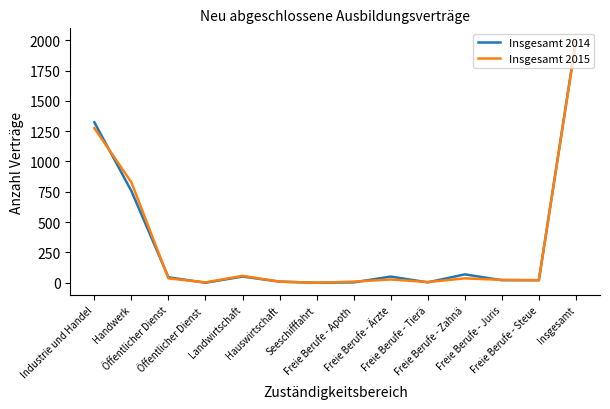

How many interior local peaks does the Insgesamt 2014 series have?

3